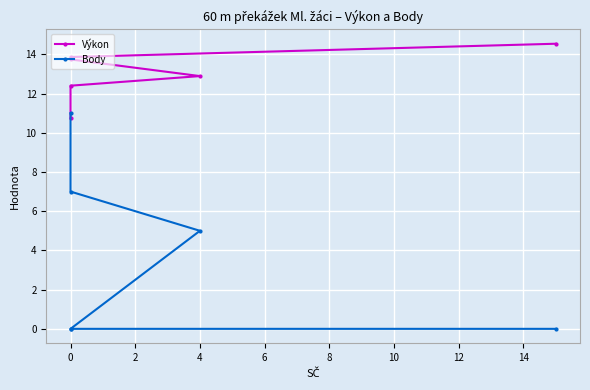

What is the approximate value of Výkon at 4?

12.9